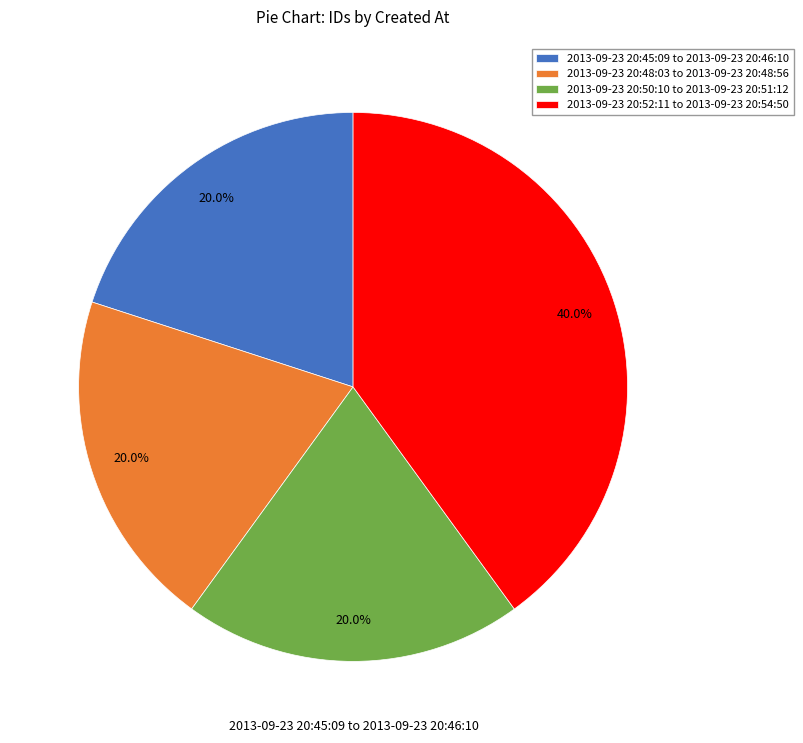

Is there a majority slice in this chart?

No